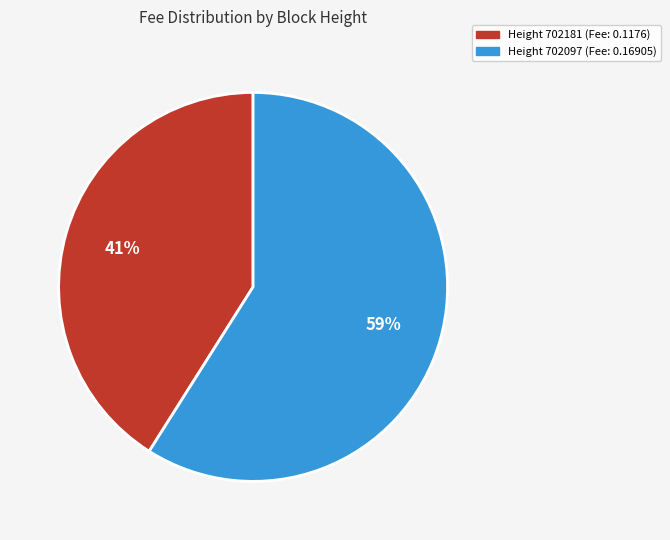

Is there a majority slice in this chart?

Yes